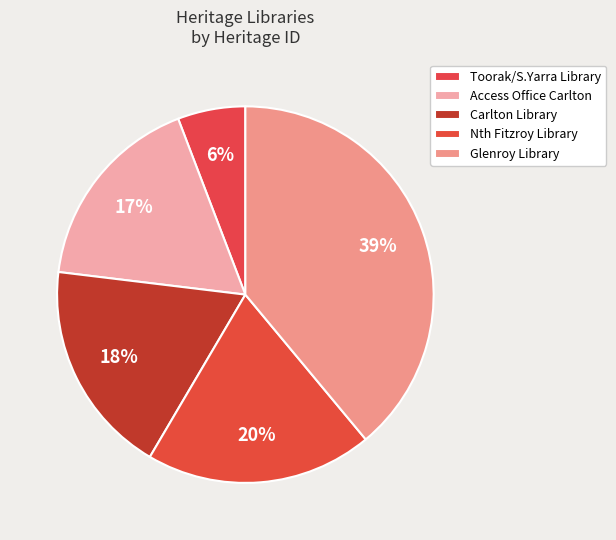

Does Glenroy Library represent more than half of the total?

No